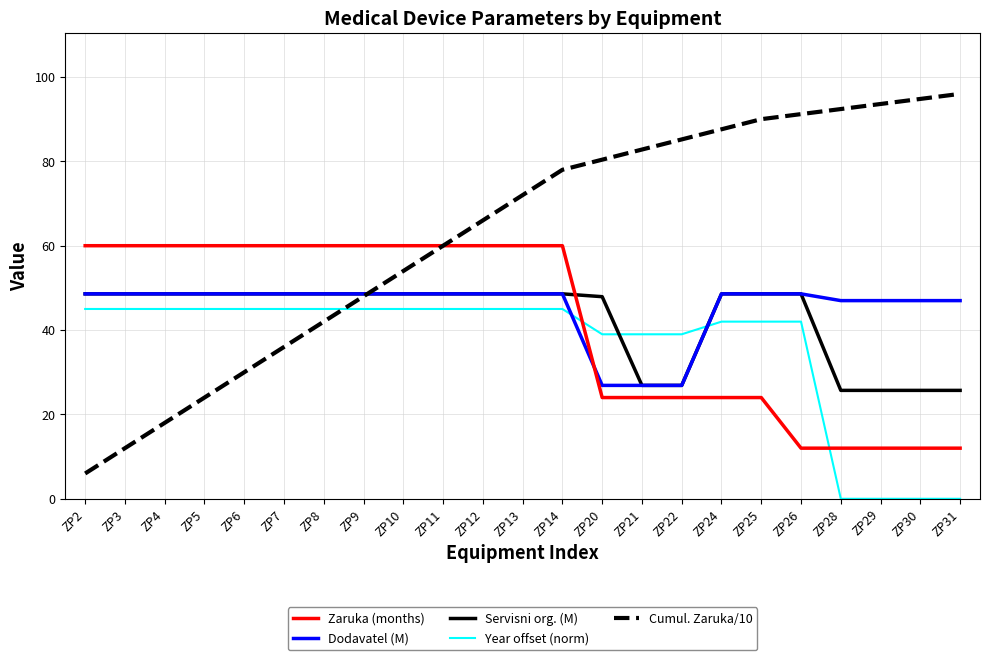

Which series has the largest range (max minus min)?

Cumul. Zaruka/10